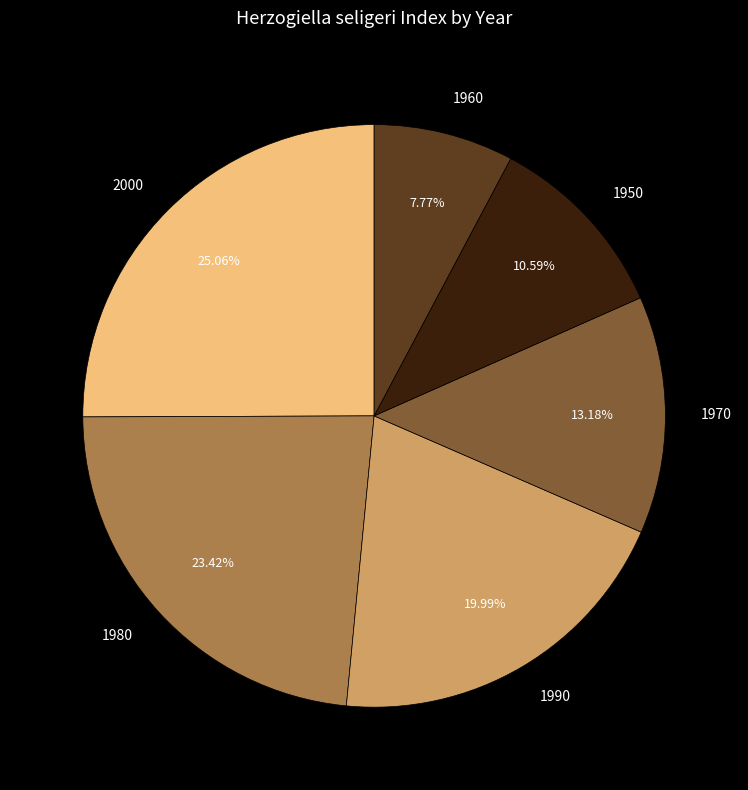

Does 2000 account for over 50% of the chart?

No